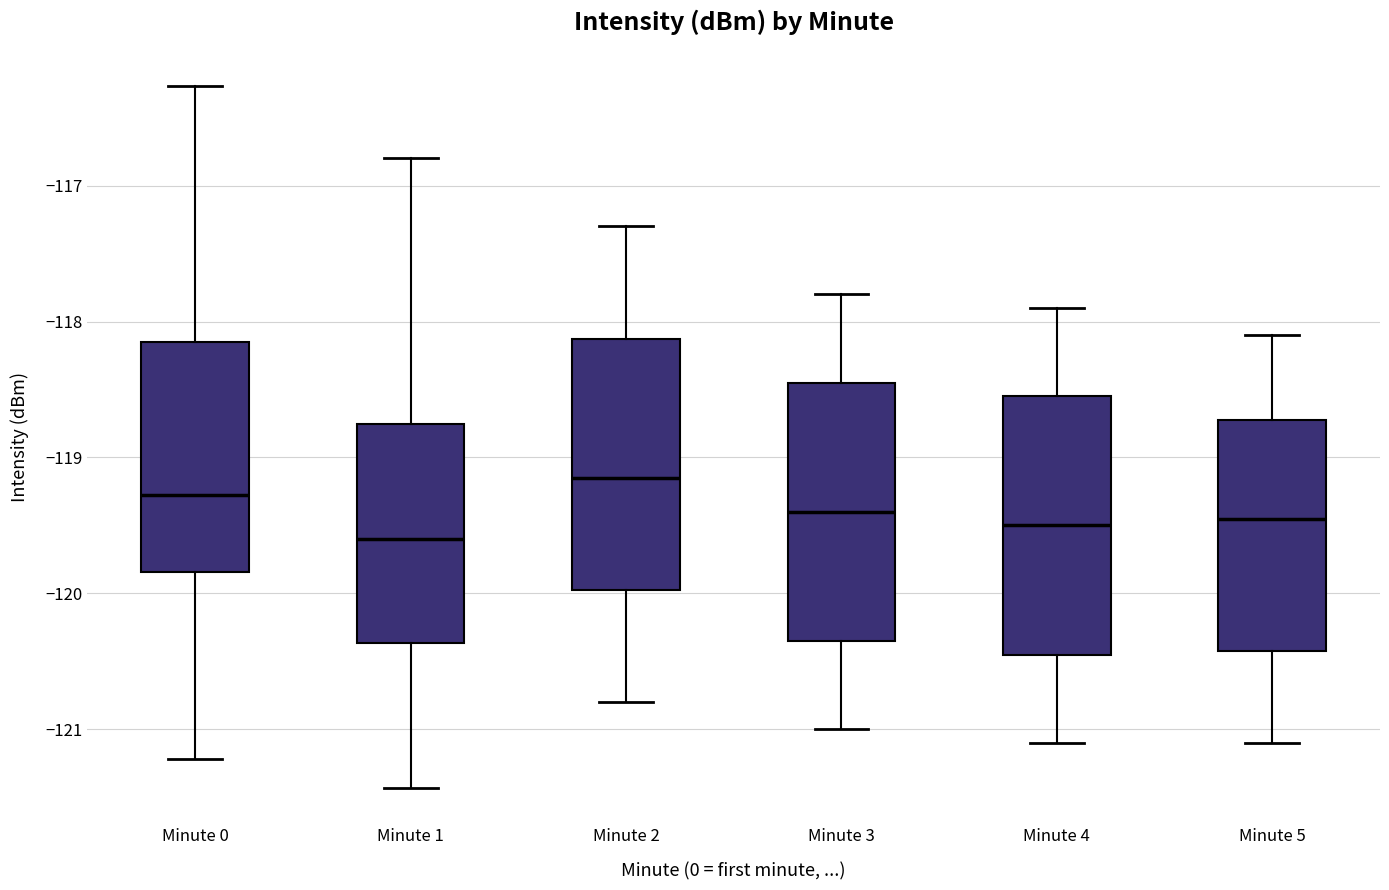

Reading left to right, transcribe this box plot: for each box, give where its median line is, the range the box spans, and where its two whiskers end, as read against the y-axis. The values are not printed on the chart, so give them approximately, as read against the axis.

Minute 0: median -119.3, box -119.8 to -118.2, whiskers -121.2 to -116.3
Minute 1: median -119.6, box -120.4 to -118.7, whiskers -121.4 to -116.8
Minute 2: median -119.1, box -120.0 to -118.1, whiskers -120.8 to -117.3
Minute 3: median -119.4, box -120.3 to -118.4, whiskers -121.0 to -117.8
Minute 4: median -119.5, box -120.4 to -118.5, whiskers -121.1 to -117.9
Minute 5: median -119.4, box -120.4 to -118.7, whiskers -121.1 to -118.1